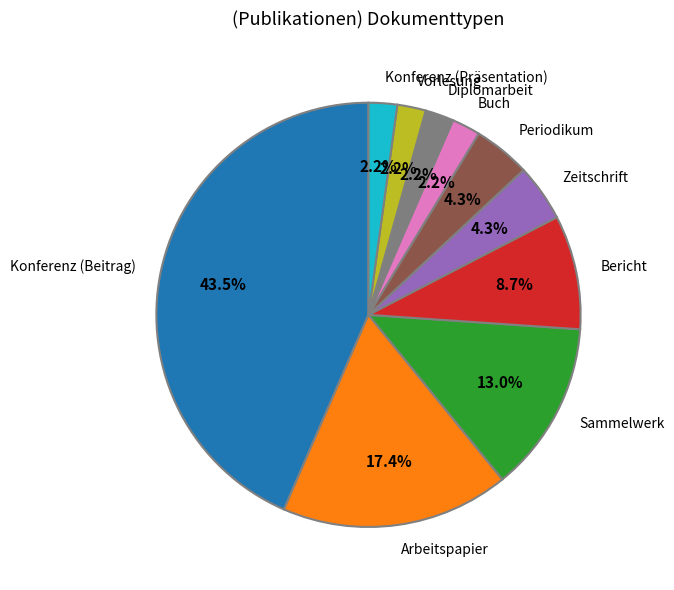

What portion of the pie excludes Arbeitspapier?

82.6%